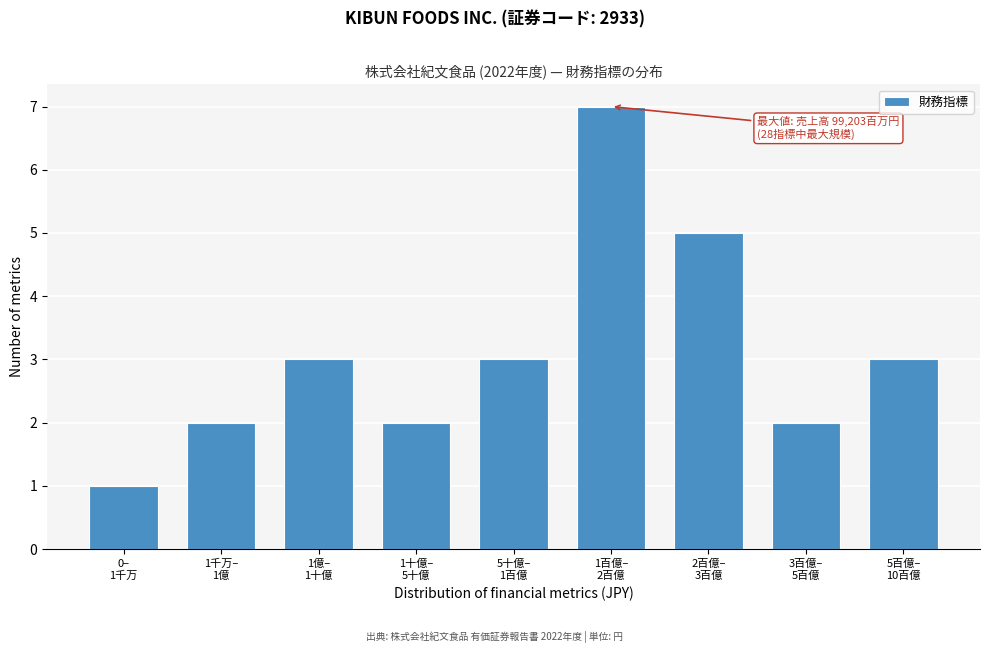

Reading left to right, extract all data points from this chart.

1	2	3	2	3	7	5	2	3